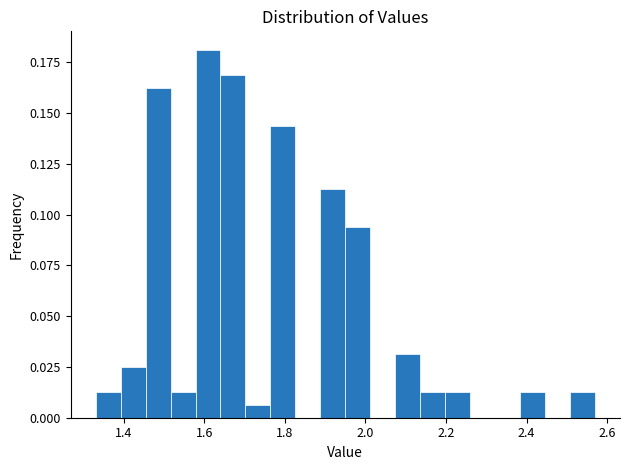

Read against the x-axis, roughly where is the centre of the tallest bar?

1.60